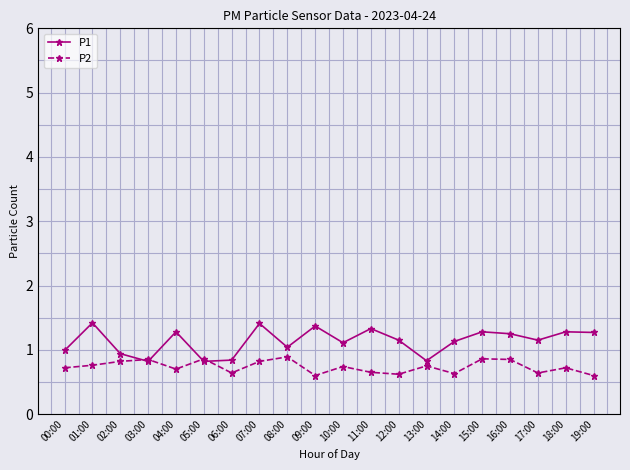

What is the smallest value displayed?

0.6